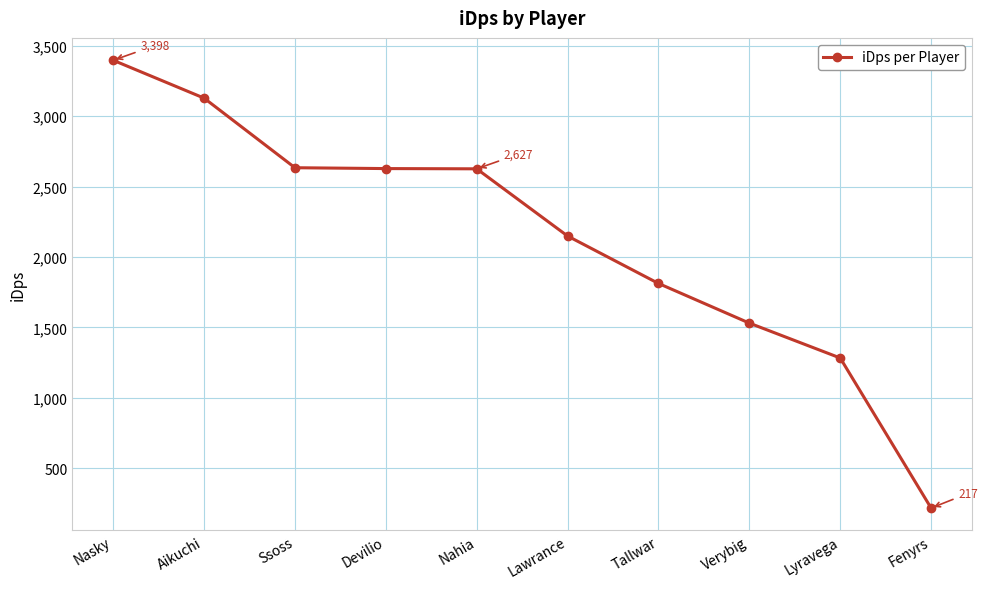

What is the change in value from Nasky to Aikuchi?

-268.8